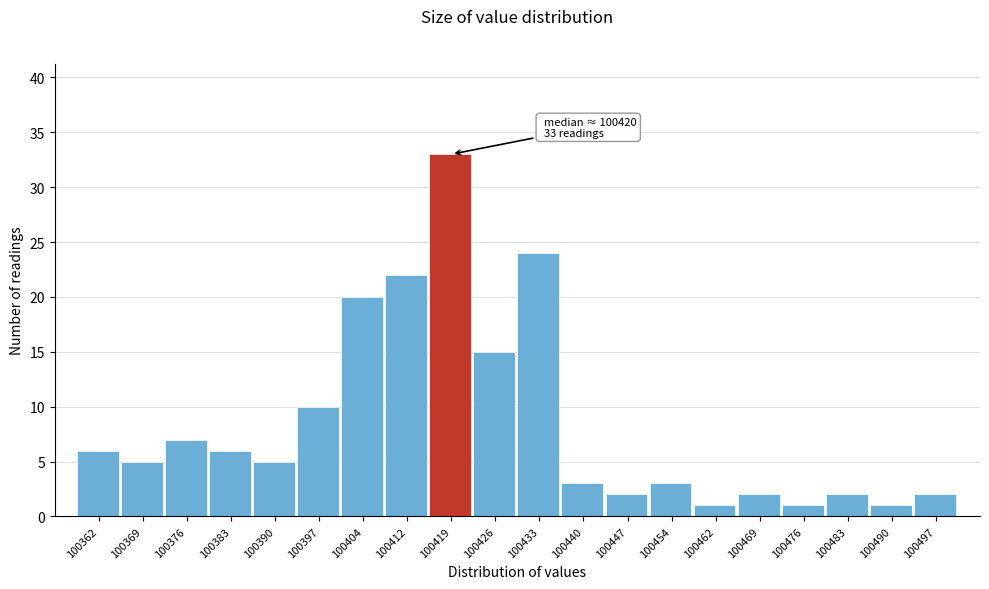

Reading right to left, what are all the values shown in this chart?

100497=2	100490=1	100483=2	100476=1	100469=2	100462=1	100454=3	100447=2	100440=3	100433=24	100426=15	100419=33	100412=22	100404=20	100397=10	100390=5	100383=6	100376=7	100369=5	100362=6